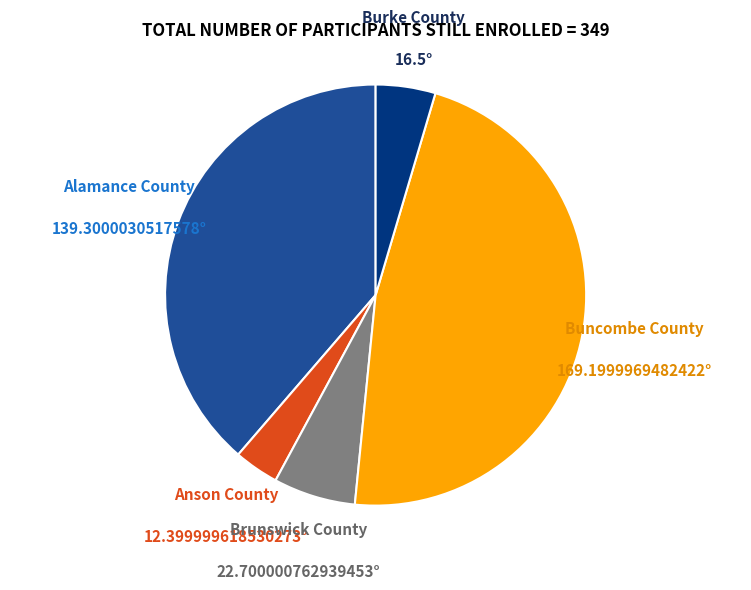

Which category has the smallest portion of the pie?

Anson County